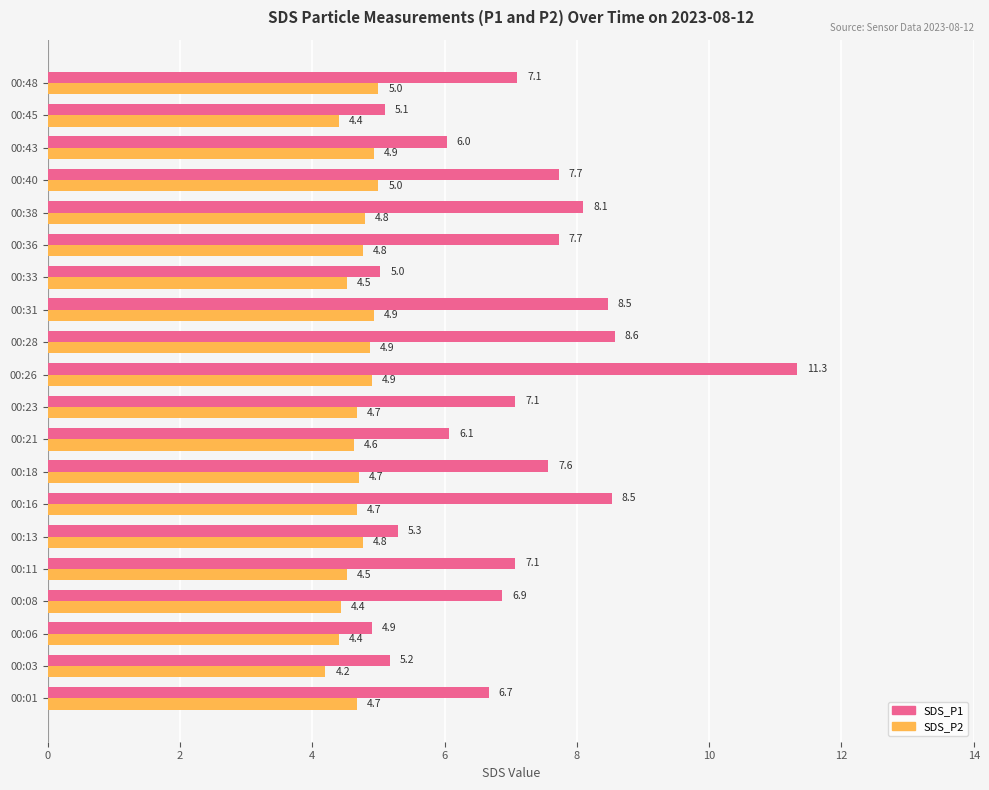

Between 00:21 and 00:40, which series saw the biggest shift?

SDS_P1